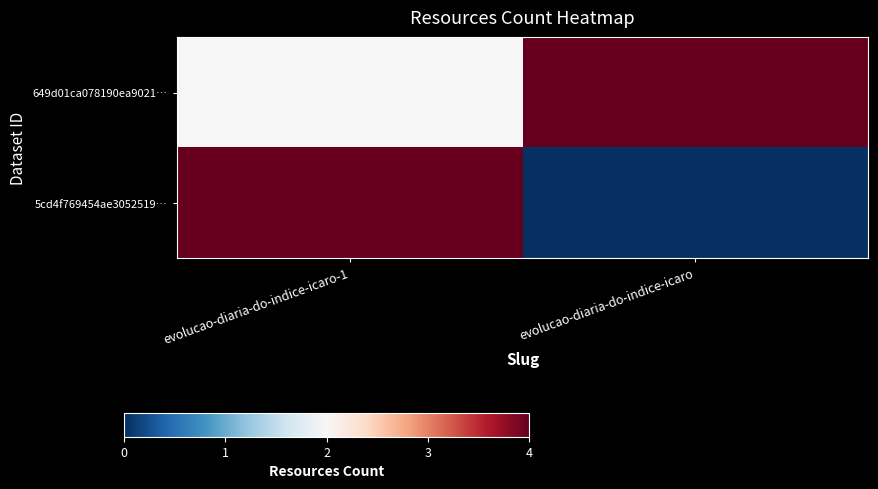

Reading left to right, extract all data points from this chart.

649d01ca078190ea9021…: evolucao-diaria-do-indice-icaro-1=2	evolucao-diaria-do-indice-icaro=4
5cd4f769454ae3052519…: evolucao-diaria-do-indice-icaro-1=4	evolucao-diaria-do-indice-icaro=0